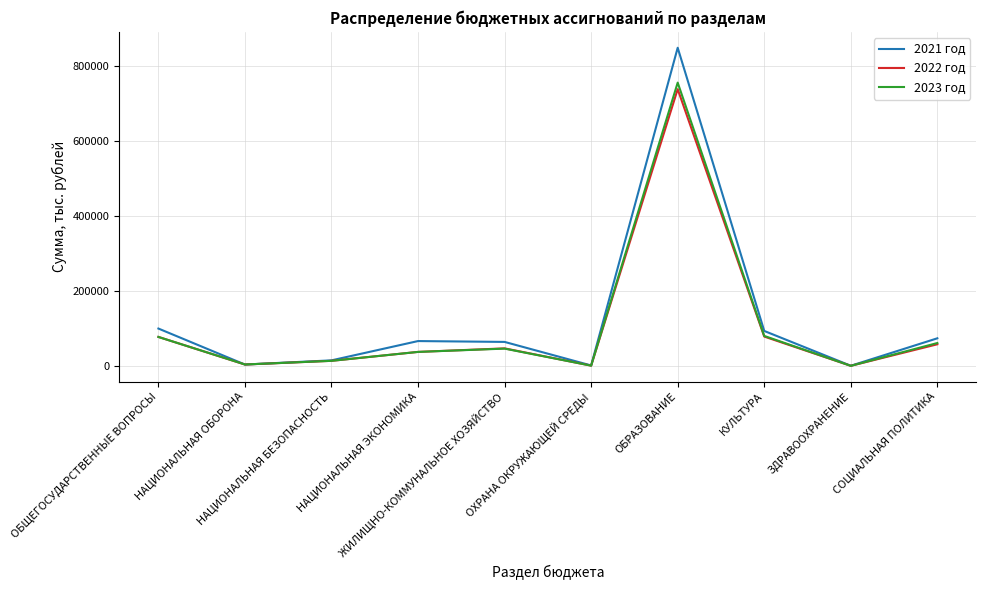

What is the greatest value displayed?

849132.2